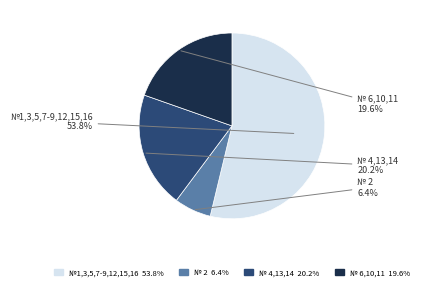

Does any single category account for the majority?

Yes